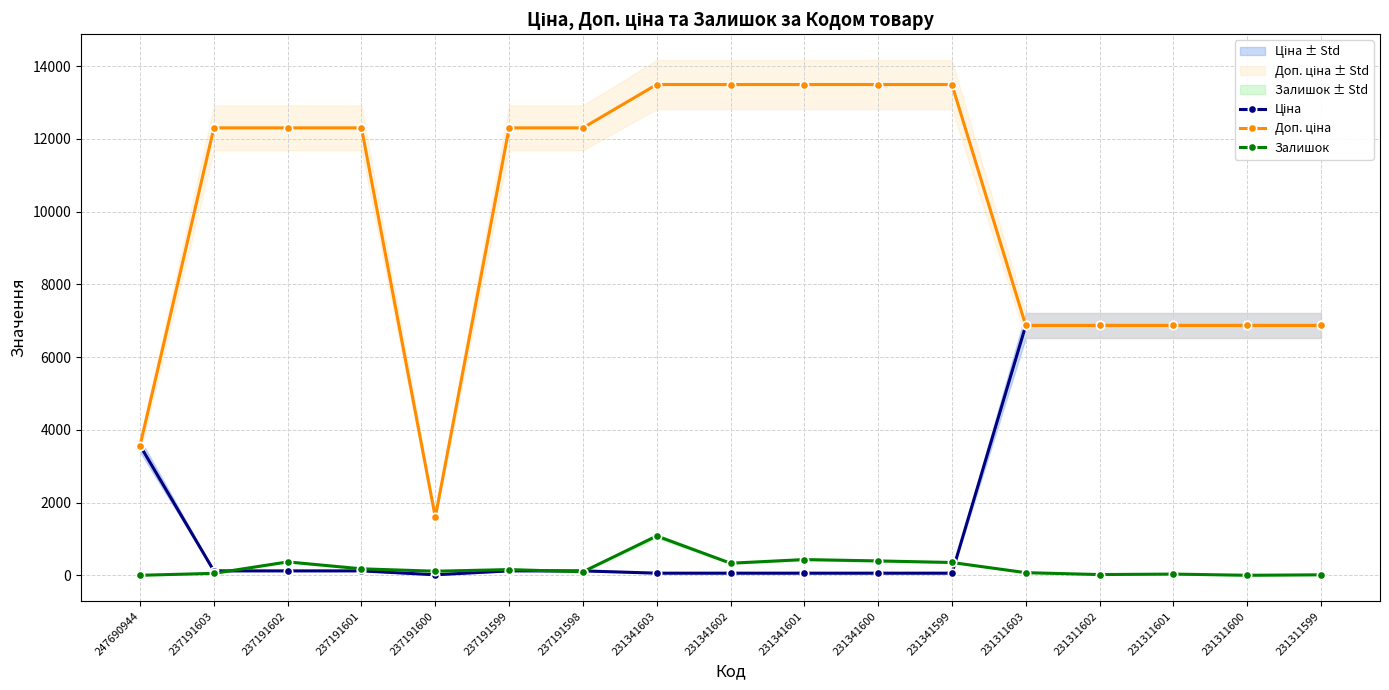

Rank the series at 237191603 from lowest to highest value.

Залишок, Ціна, Доп. ціна